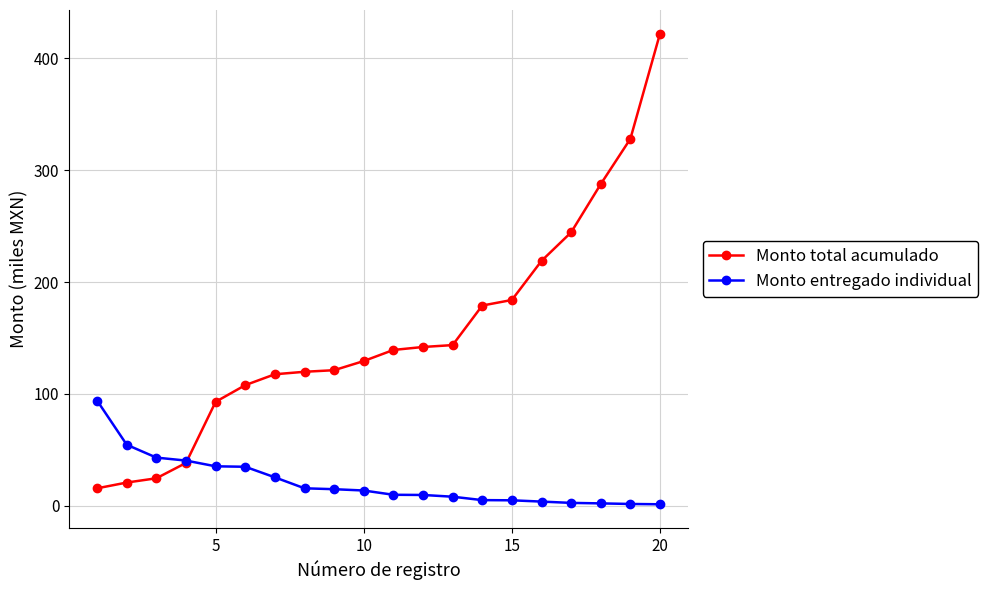

What is the maximum value shown in the chart?

422.1